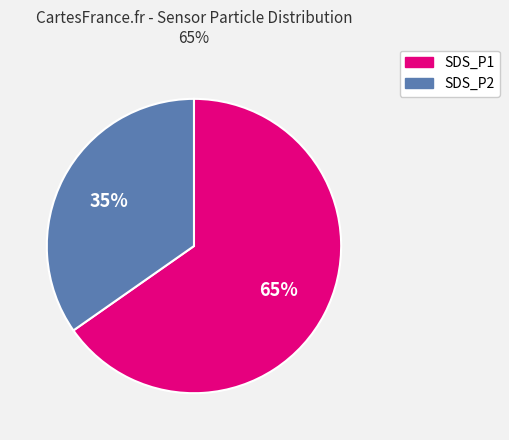

Count the number of slices in the pie.

2